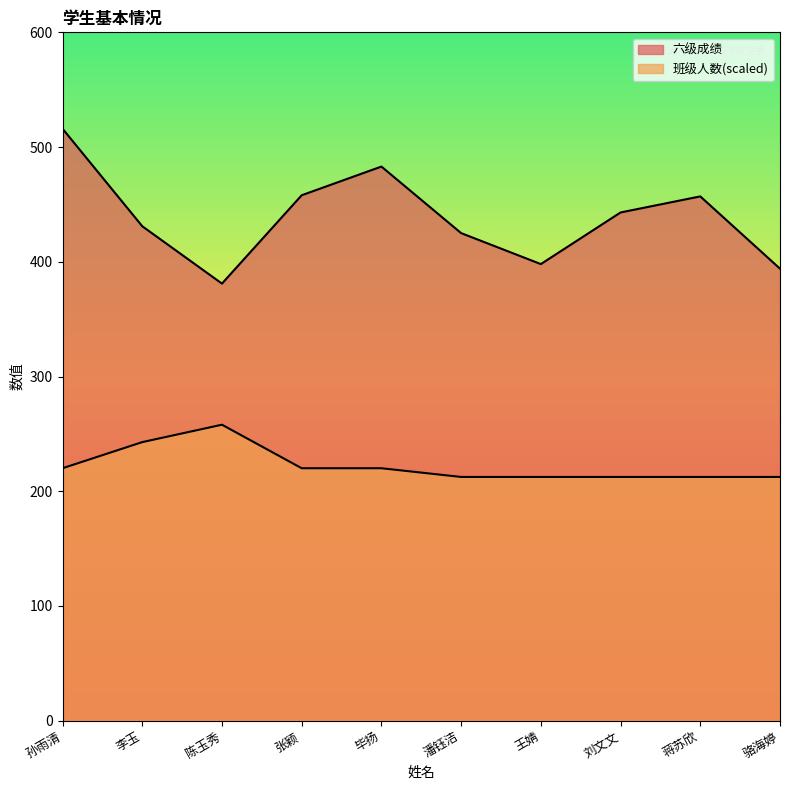

What is the value of the 班级人数 point at the 4th from the left?

220.1